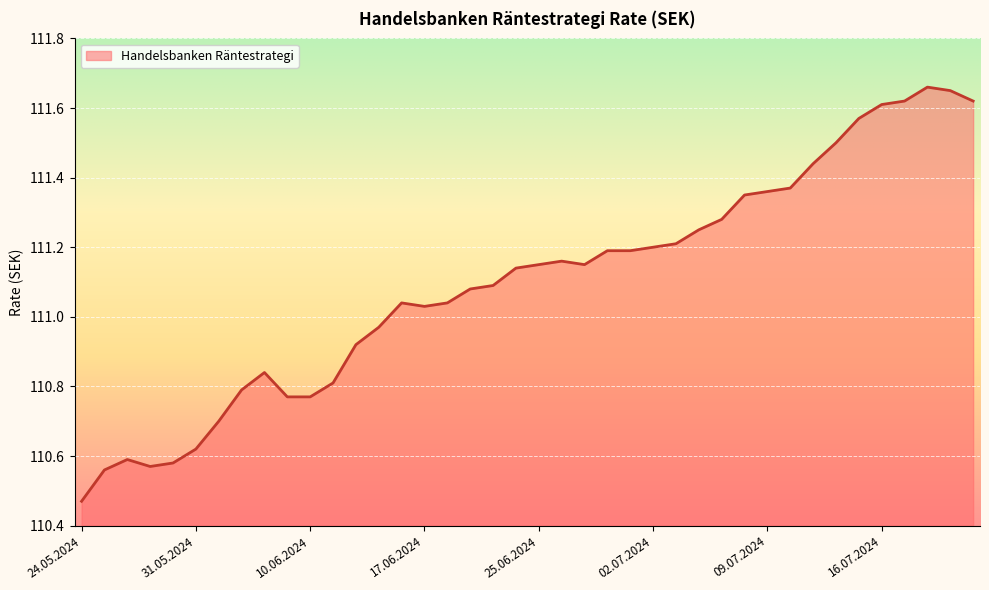

What is the difference between the maximum and minimum values?

1.2